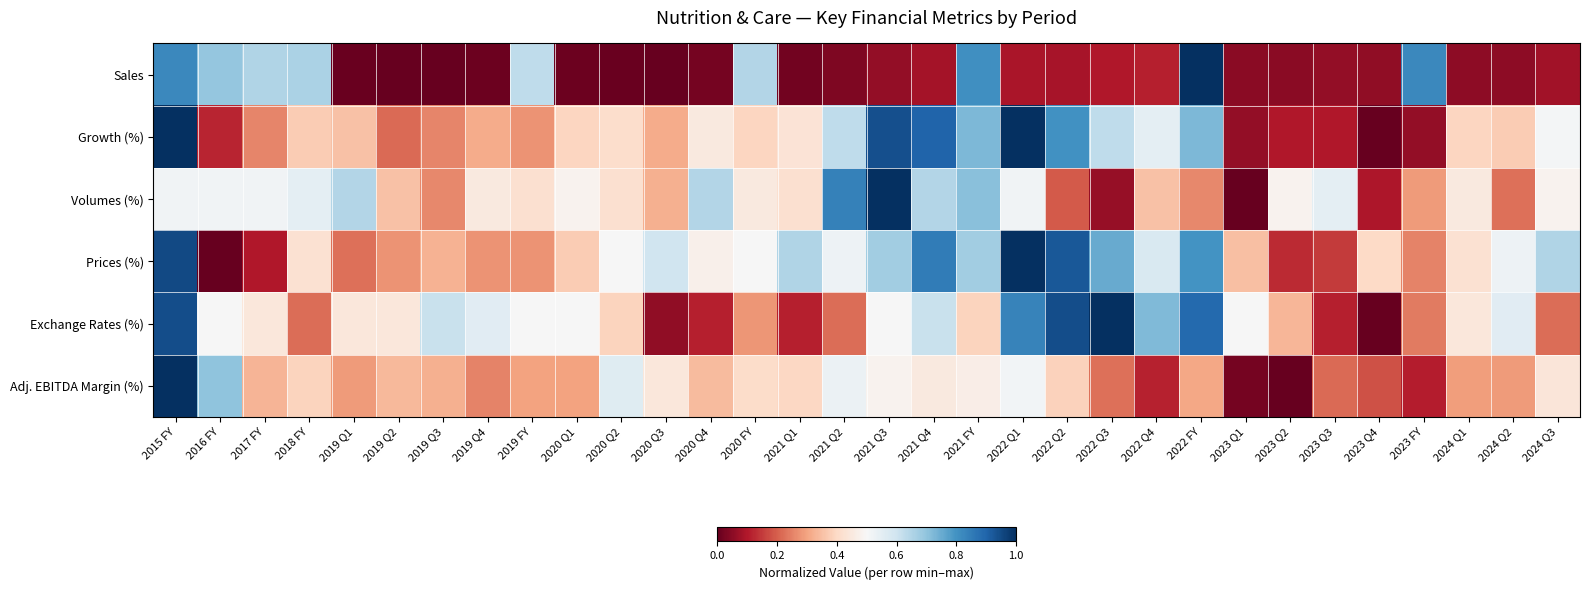

Which series changed the most between 2022 Q1 and 2024 Q3?

Exchange Rates (%)